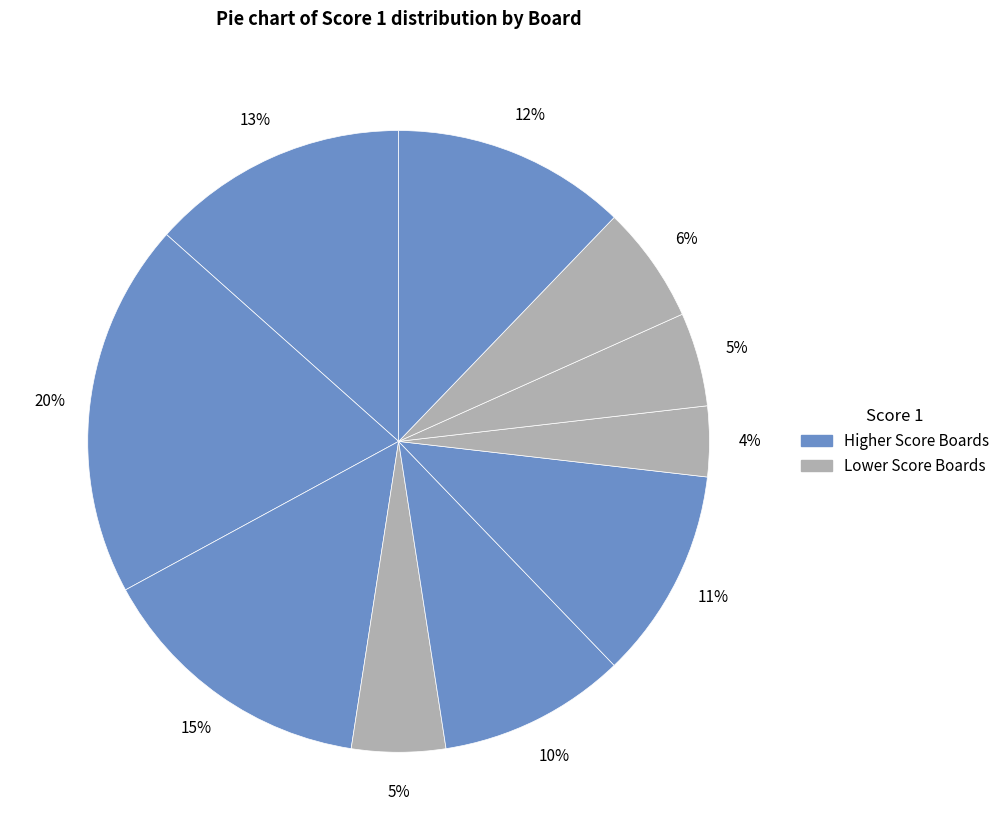

How many segments does this pie chart have?

10